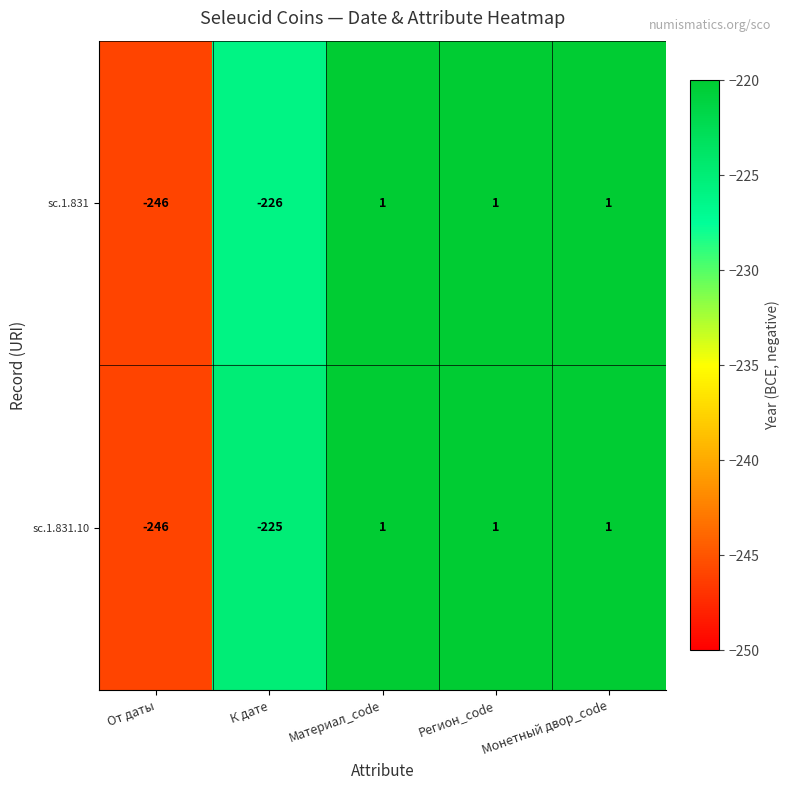

Read the sc.1.831 value at К дате.

-226